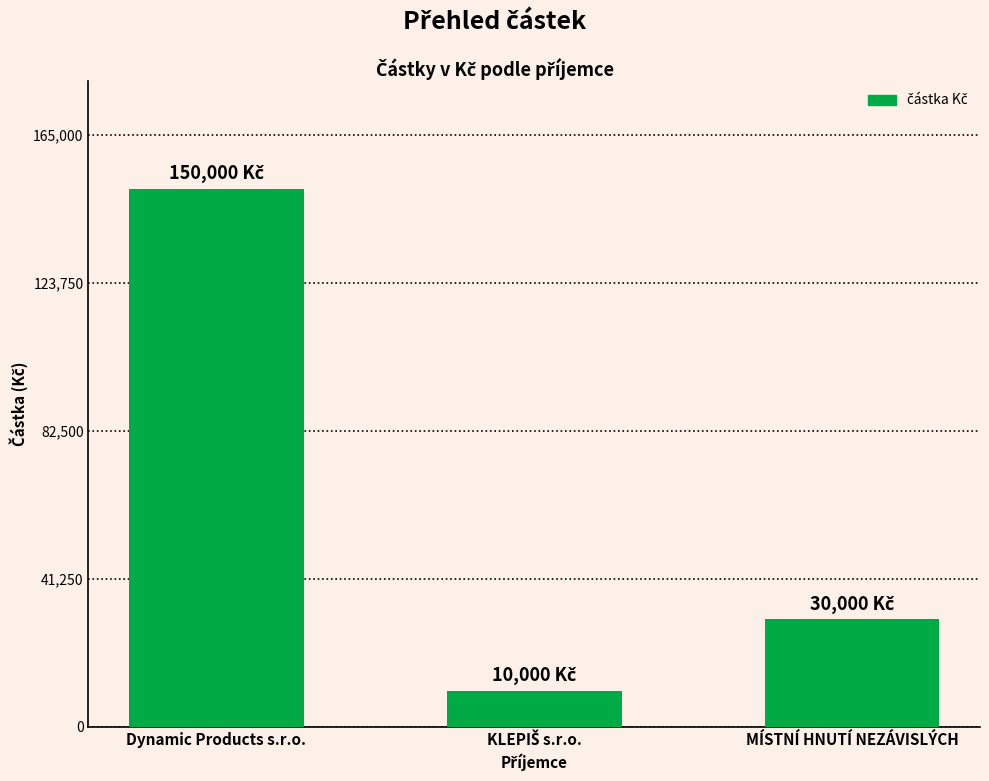

What is the difference between the values at Dynamic Products s.r.o. and MÍSTNÍ HNUTÍ NEZÁVISLÝCH?

120000